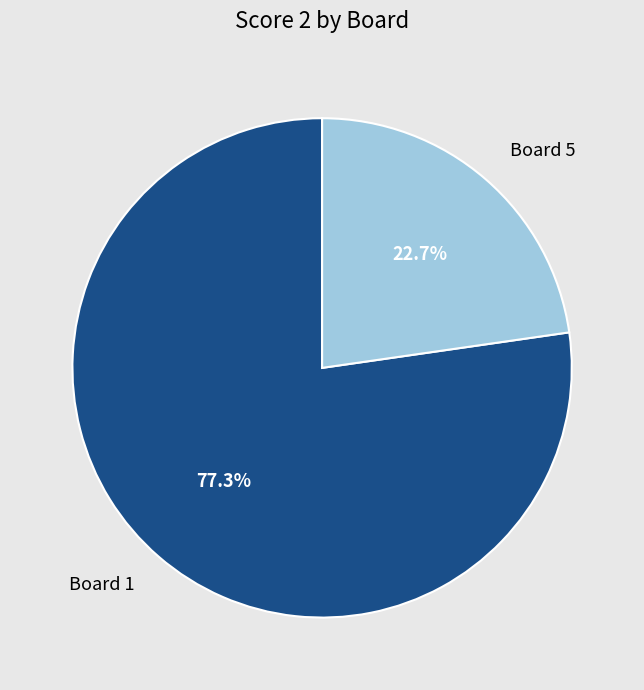

Which slice is the smallest?

Board 5